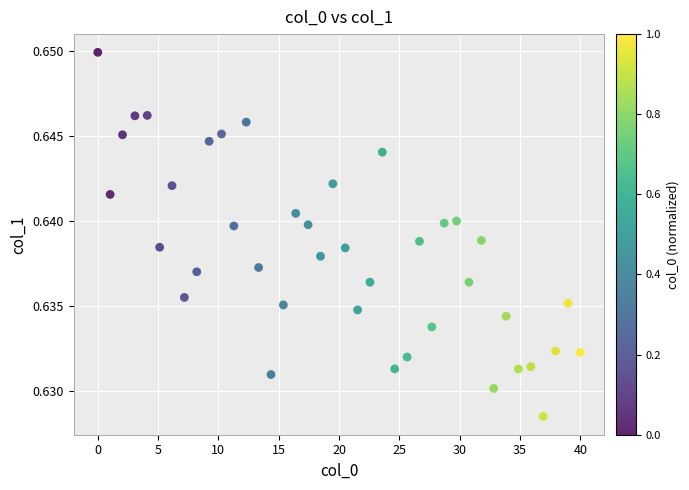

What is the range of X values (max minus min)?

40.0